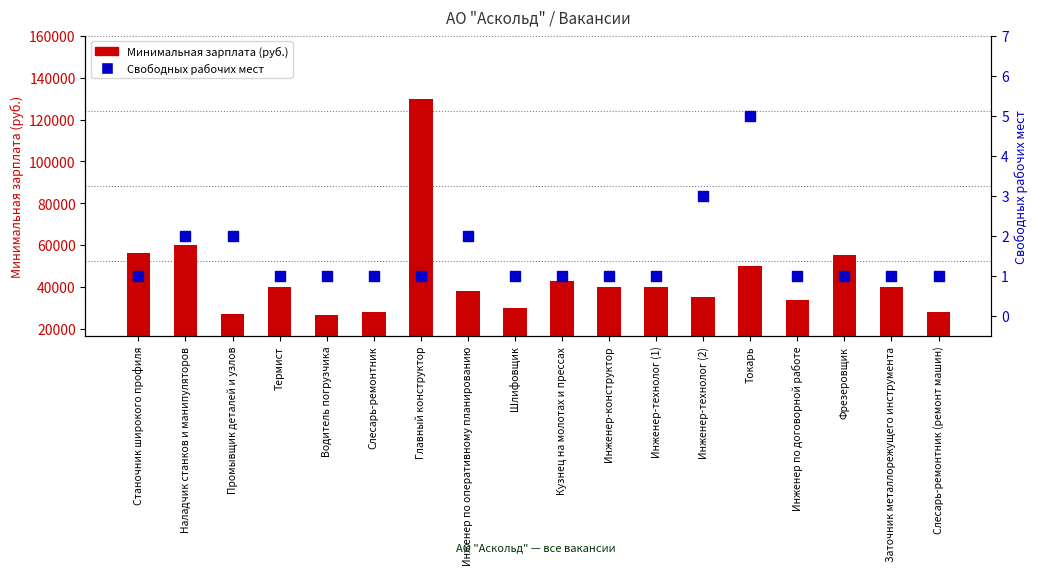

What is the total value across all series at Шлифовщик?

30001